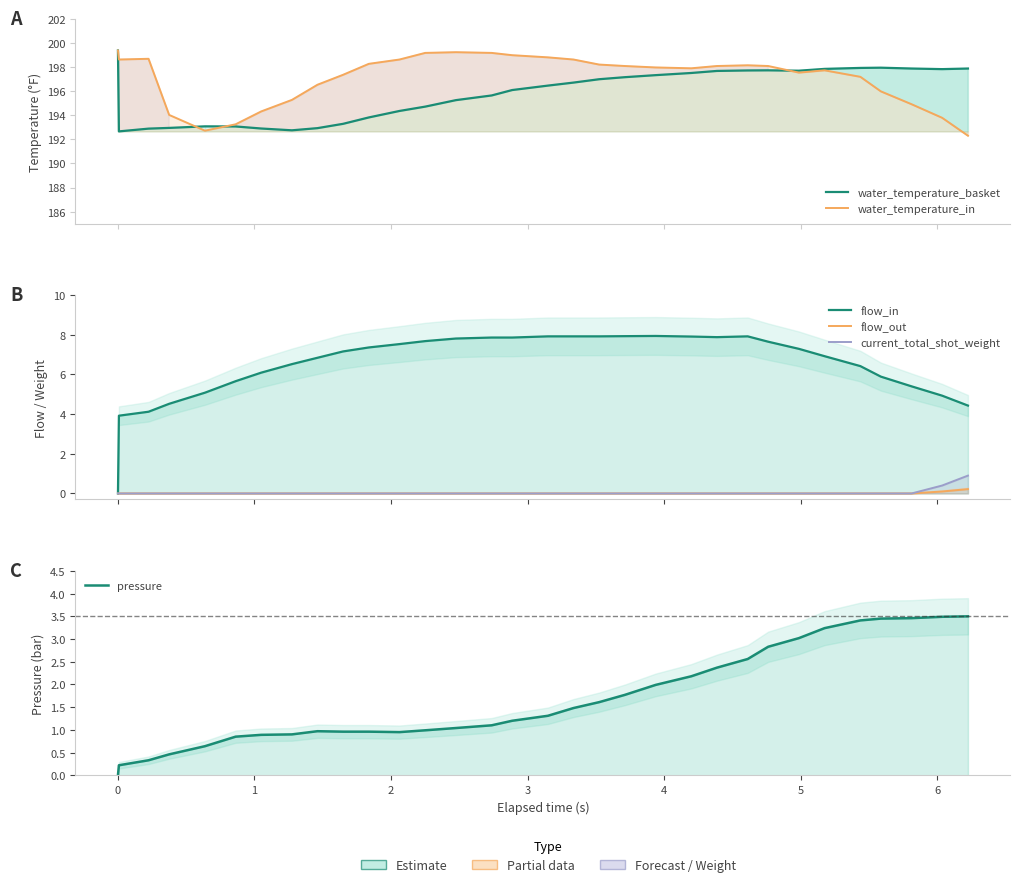

What is the difference between the maximum and minimum values in the flow_in series?

7.9